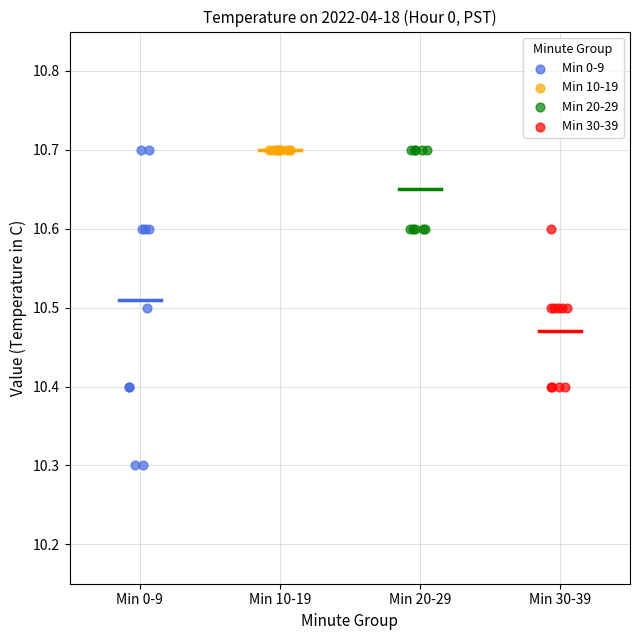

What are all the series names shown in the legend?

Min 0-9, Min 10-19, Min 20-29, Min 30-39